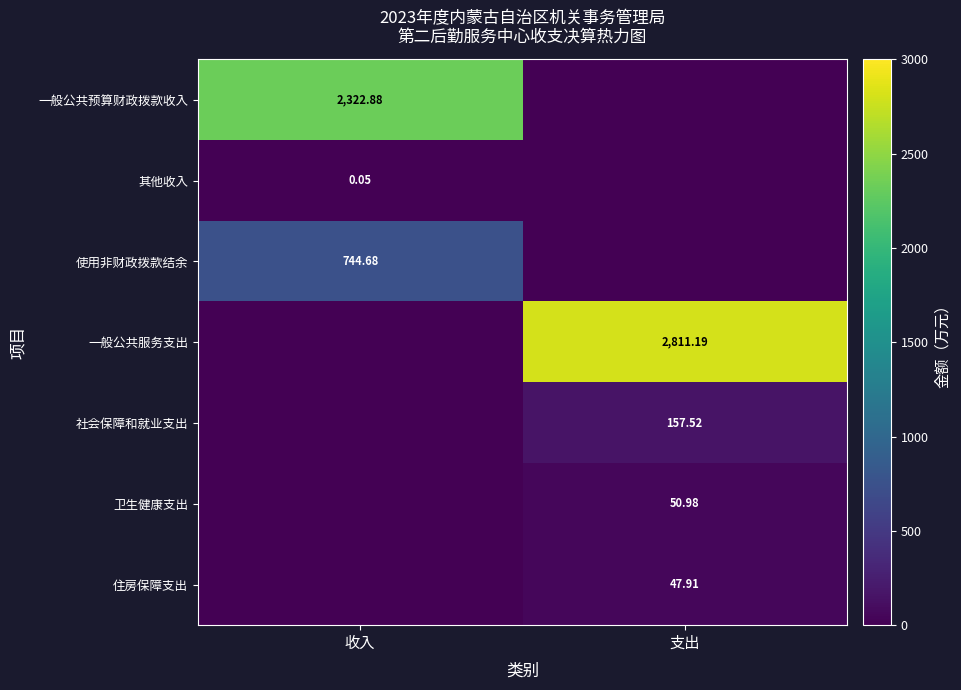

Is the value of 住房保障支出 at 收入 greater than the value of 一般公共服务支出 at 支出?

No